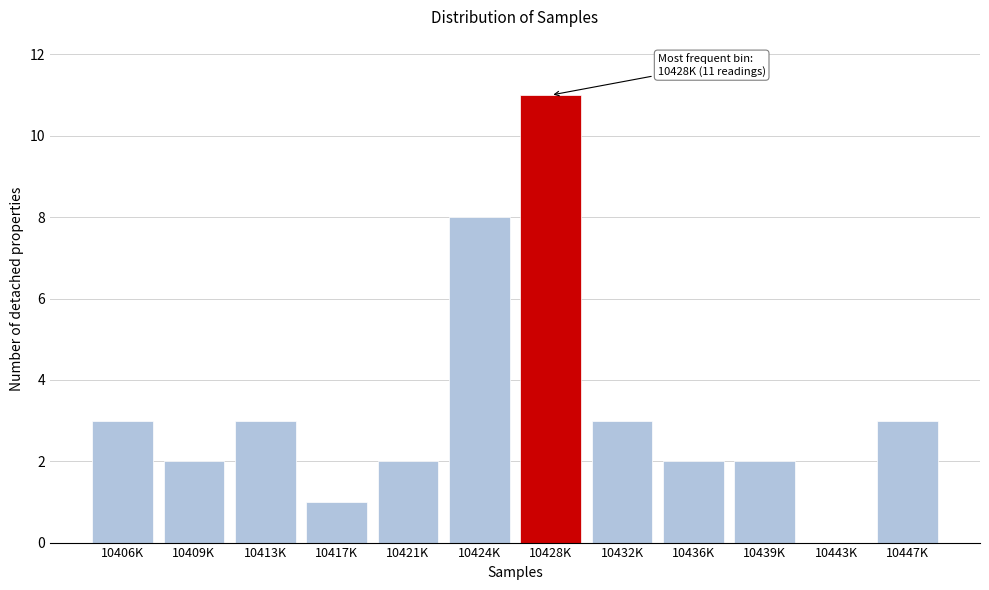

Reading right to left, transcribe all the data shown in this chart.

10447K=3	10443K=0	10439K=2	10436K=2	10432K=3	10428K=11	10424K=8	10421K=2	10417K=1	10413K=3	10409K=2	10406K=3